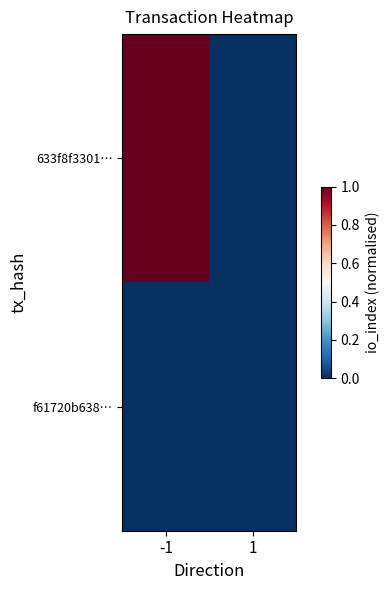

Which category has the highest value across all series?

-1